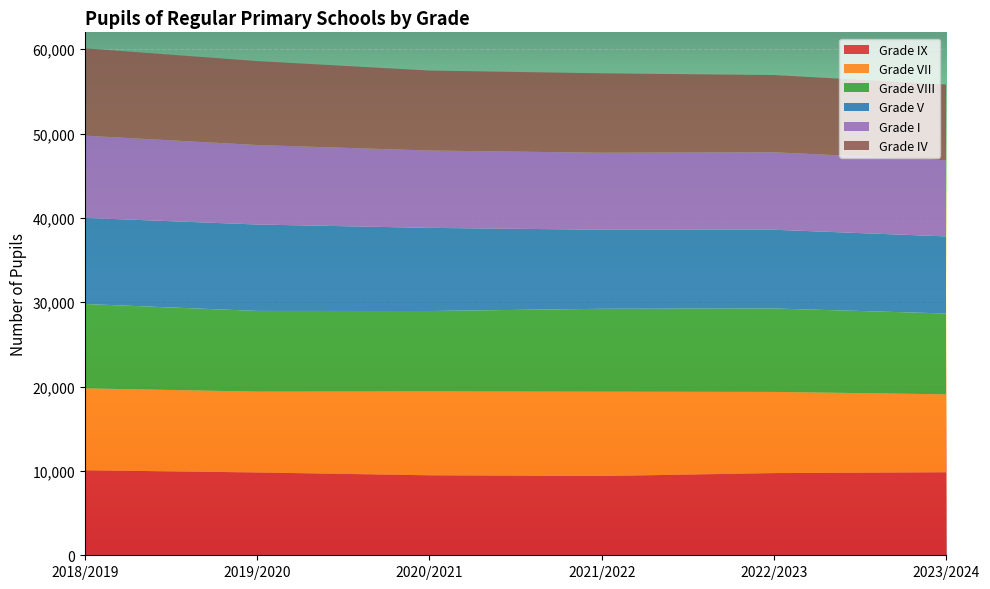

Reading right to left, list all the values displayed in this chart.

Grade IX: 2023/2024=9842	2022/2023=9743	2021/2022=9394	2020/2021=9481	2019/2020=9818	2018/2019=10081
Grade VII: 2023/2024=9240	2022/2023=9626	2021/2022=10000	2020/2021=9949	2019/2020=9584	2018/2019=9707
Grade VIII: 2023/2024=9585	2022/2023=9890	2021/2022=9831	2020/2021=9530	2019/2020=9569	2018/2019=10004
Grade V: 2023/2024=9138	2022/2023=9332	2021/2022=9376	2020/2021=9857	2019/2020=10245	2018/2019=10206
Grade I: 2023/2024=9024	2022/2023=9187	2021/2022=9125	2020/2021=9169	2019/2020=9421	2018/2019=9751
Grade IV: 2023/2024=8984	2022/2023=9156	2021/2022=9415	2020/2021=9481	2019/2020=9954	2018/2019=10355